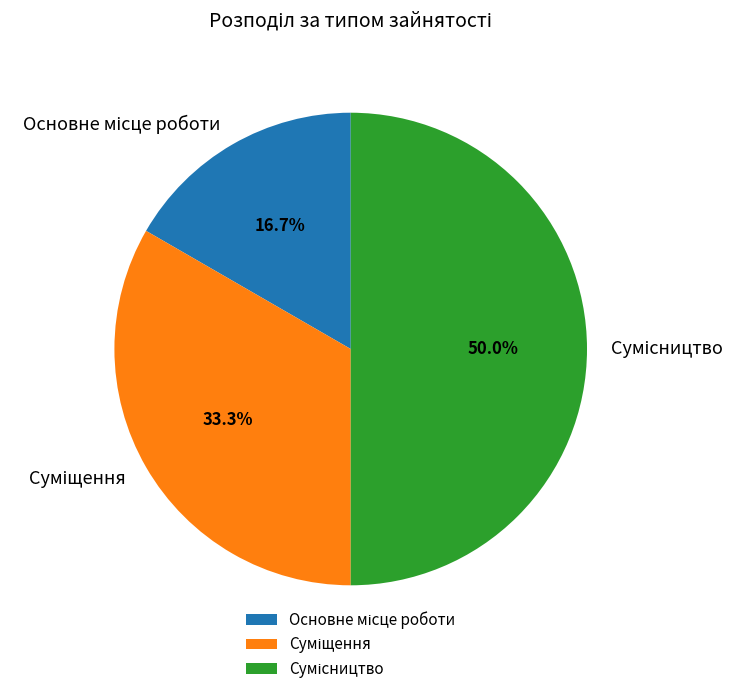

What percentage is NOT represented by Суміщення?

66.7%